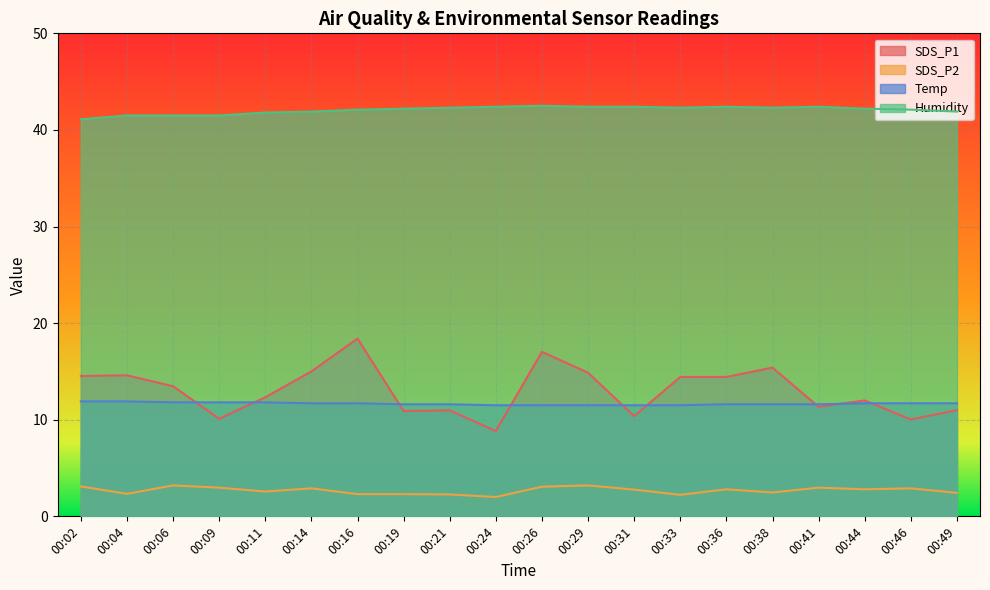

What is the difference between the maximum and minimum values in the Temp series?

0.4